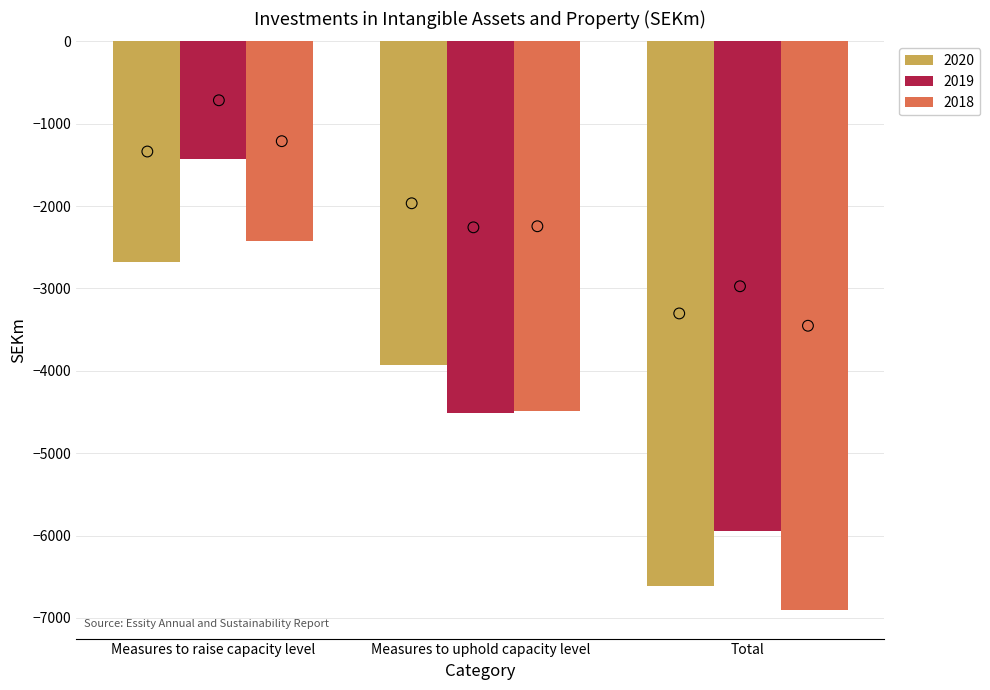

What is the total value across all series at Total?

-19460